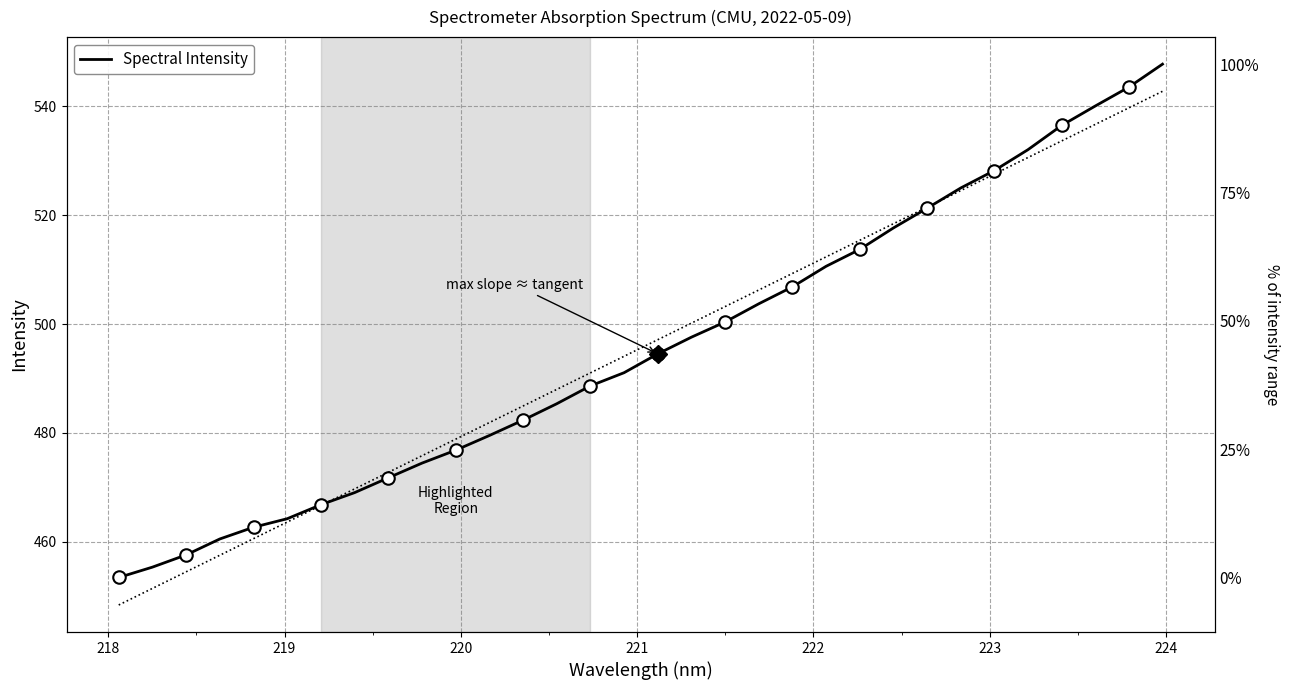

Count the number of values greater than 494.

16